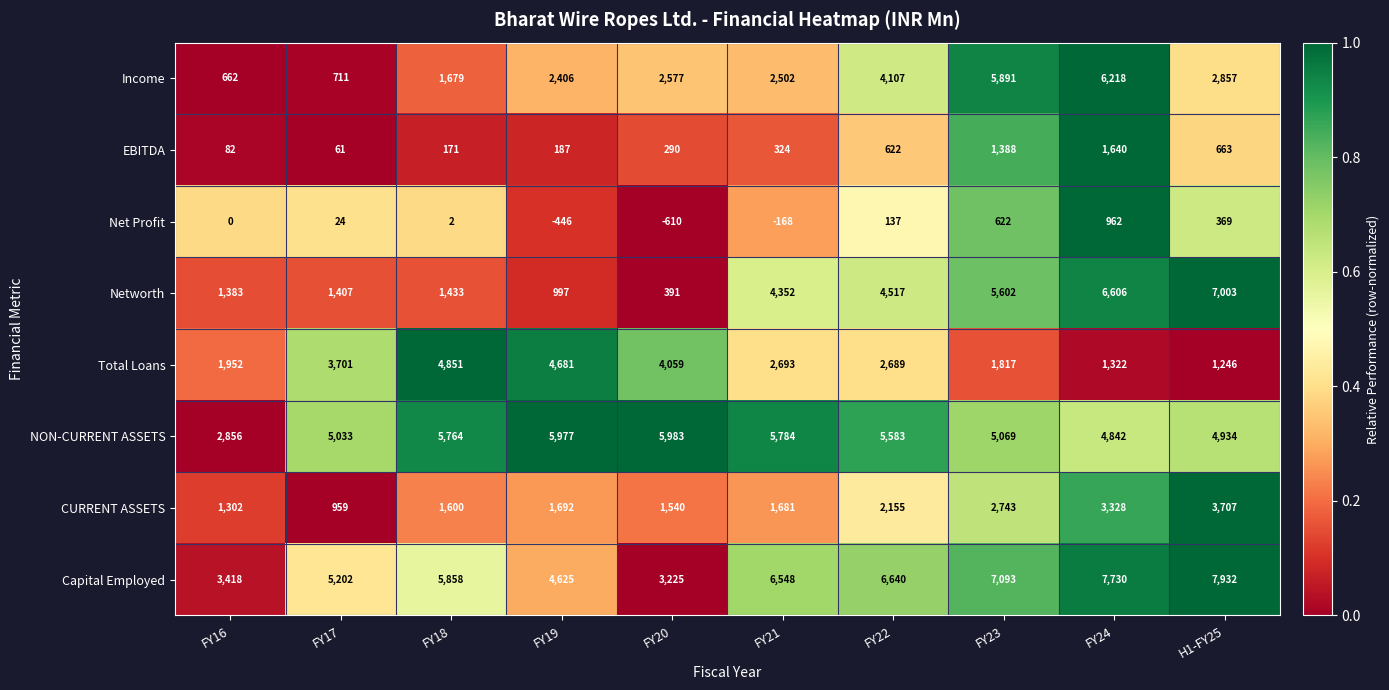

True or false: EBITDA has a value of 290 at FY20.

True